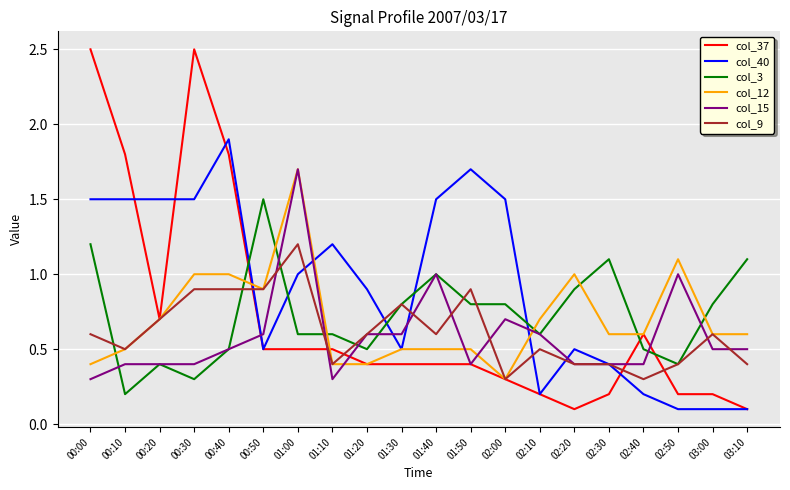

The value of col_12 at 02:00 is 0.3. True or false?

True